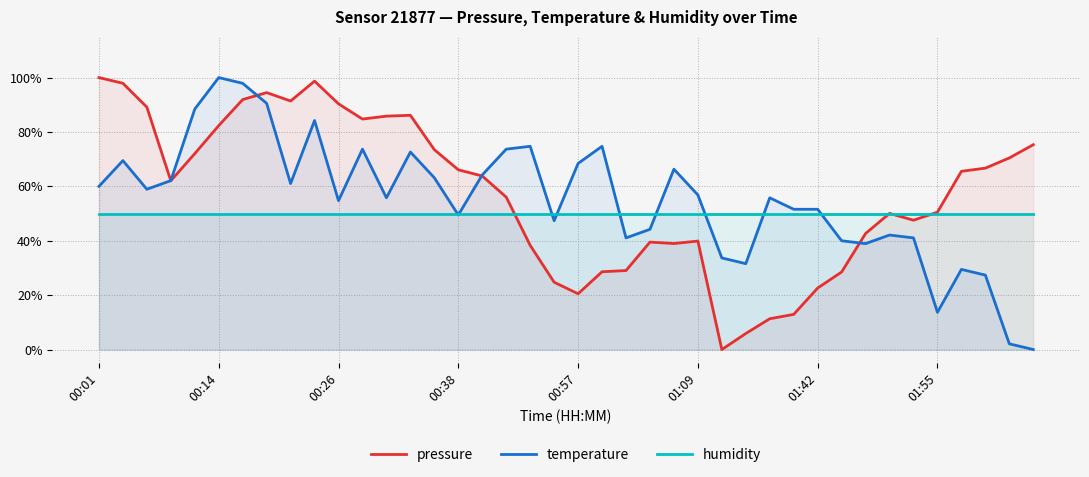

True or false: humidity and pressure cross at least once.

True